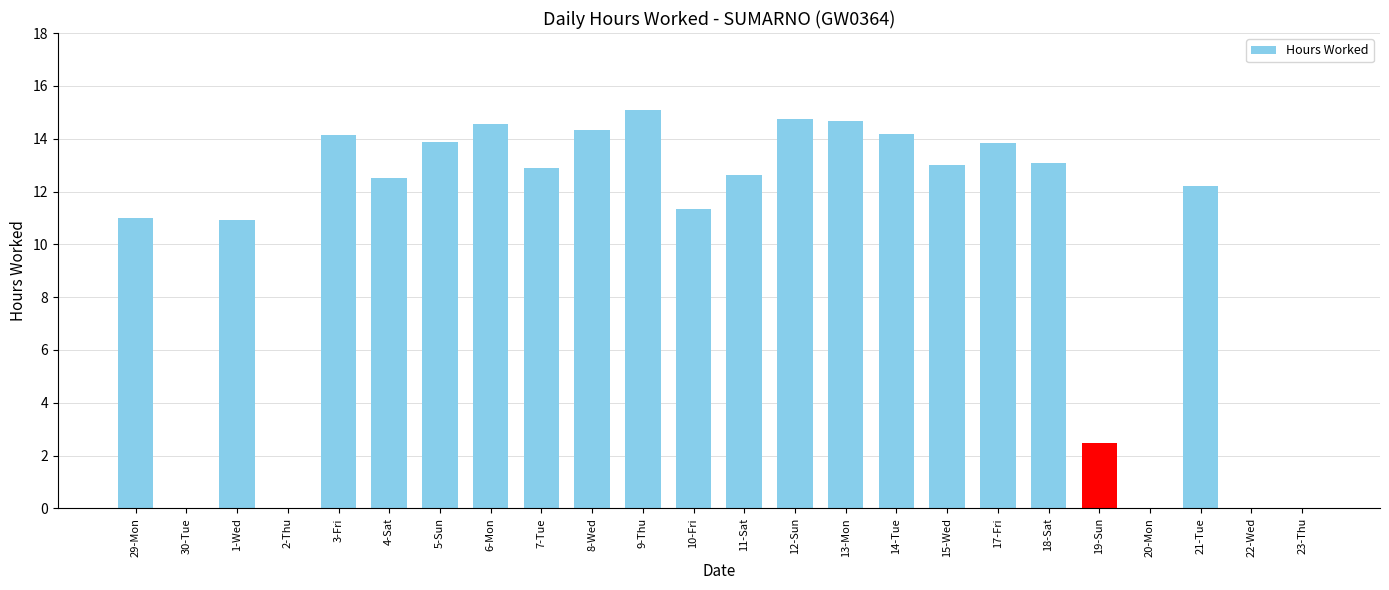

At which label does the data first exceed 12?

3-Fri